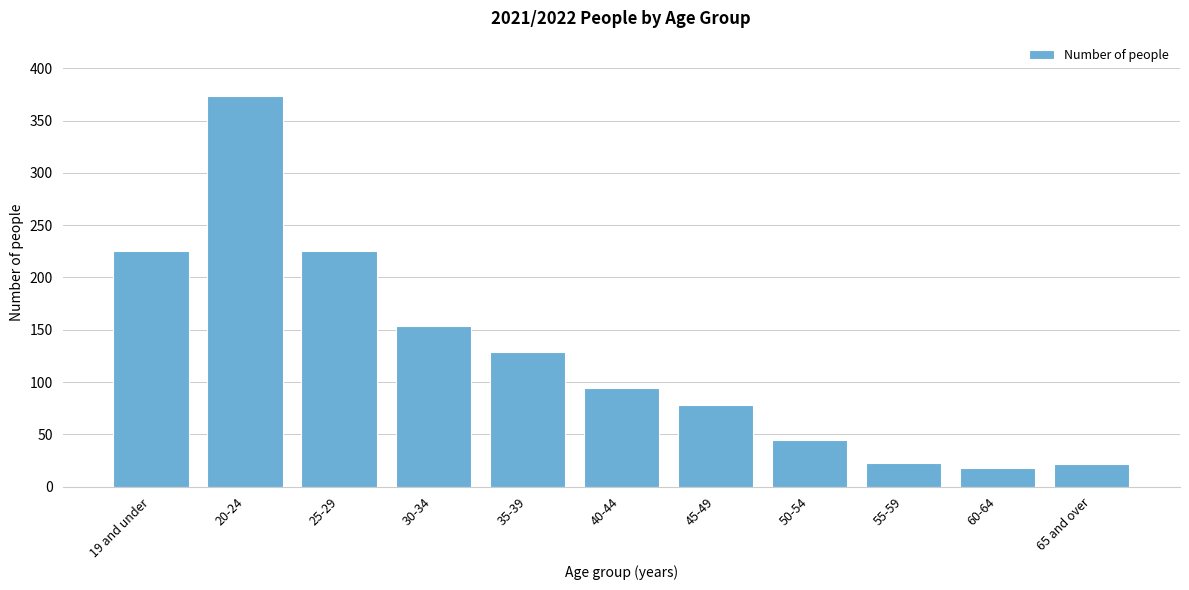

What is the minimum value shown in the chart?

18